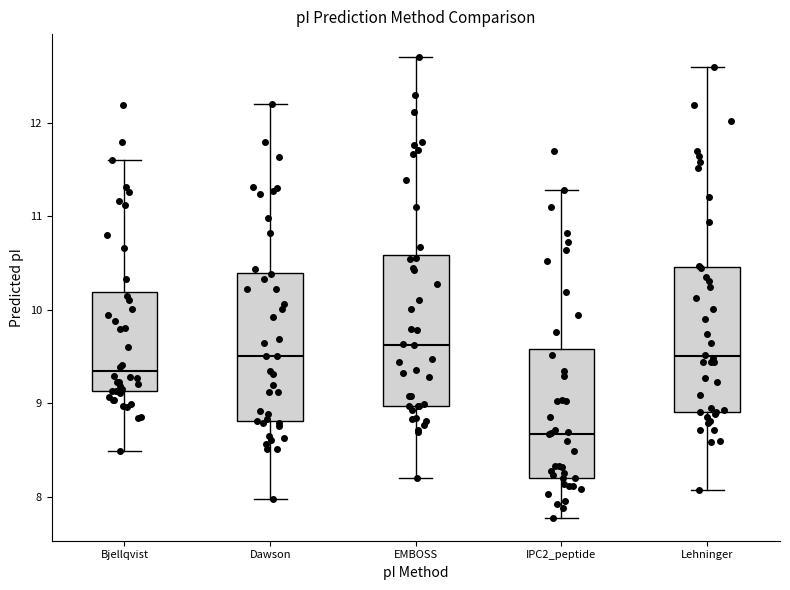

Where does the median line of the box for Lehninger sit on the y-axis? The values are not printed on the chart, so give them approximately, as read against the axis.

9.5